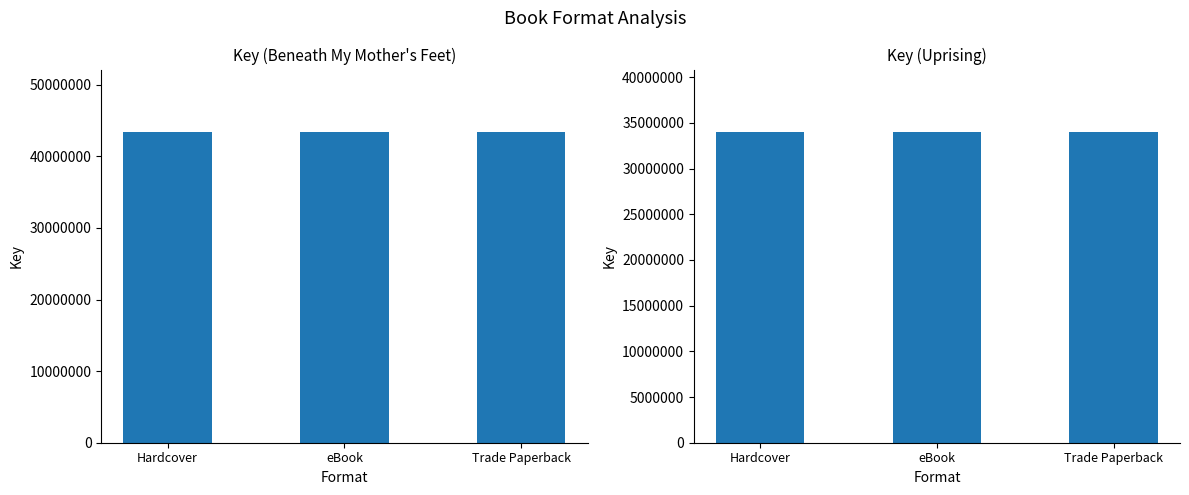

Where is Key (Uprising) nearest to the value 34033684?

Hardcover